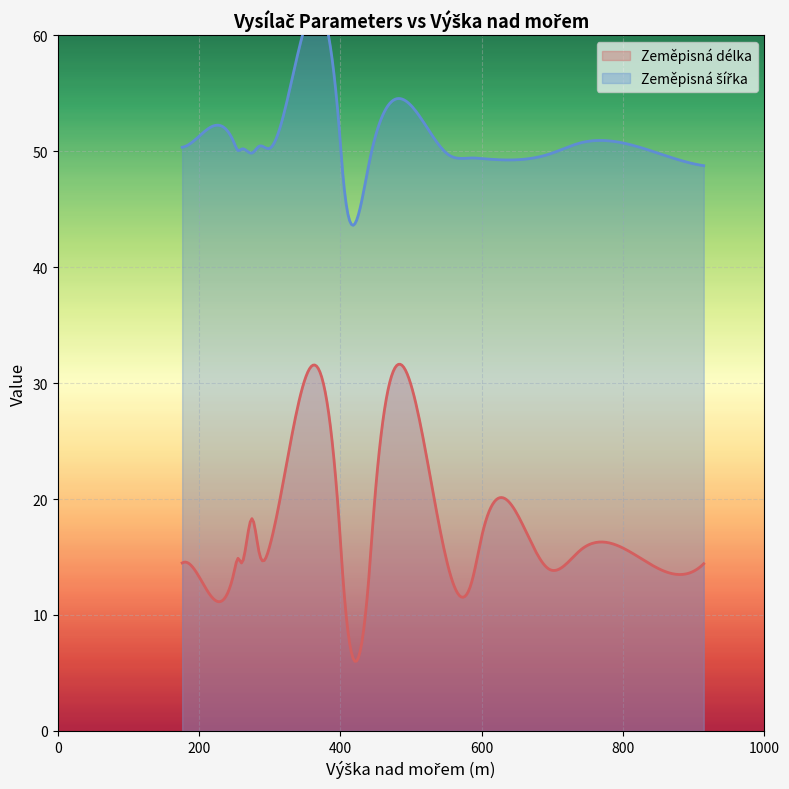

How many values in the Zeměpisná šířka series exceed 50?

12